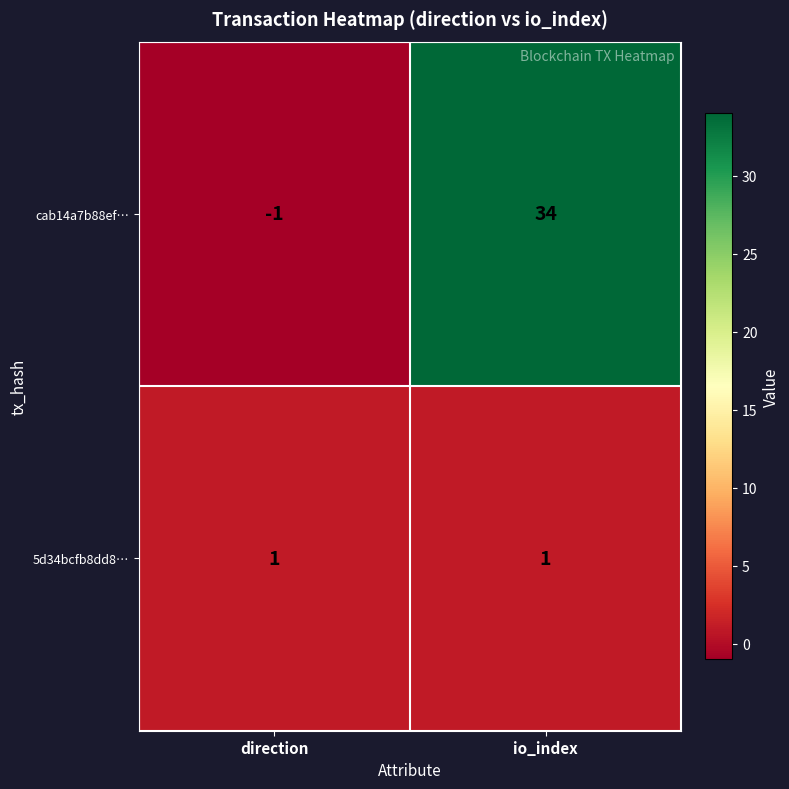

Reading left to right, extract all data points from this chart.

cab14a7b88ef…: direction=-1	io_index=34
5d34bcfb8dd8…: direction=1	io_index=1